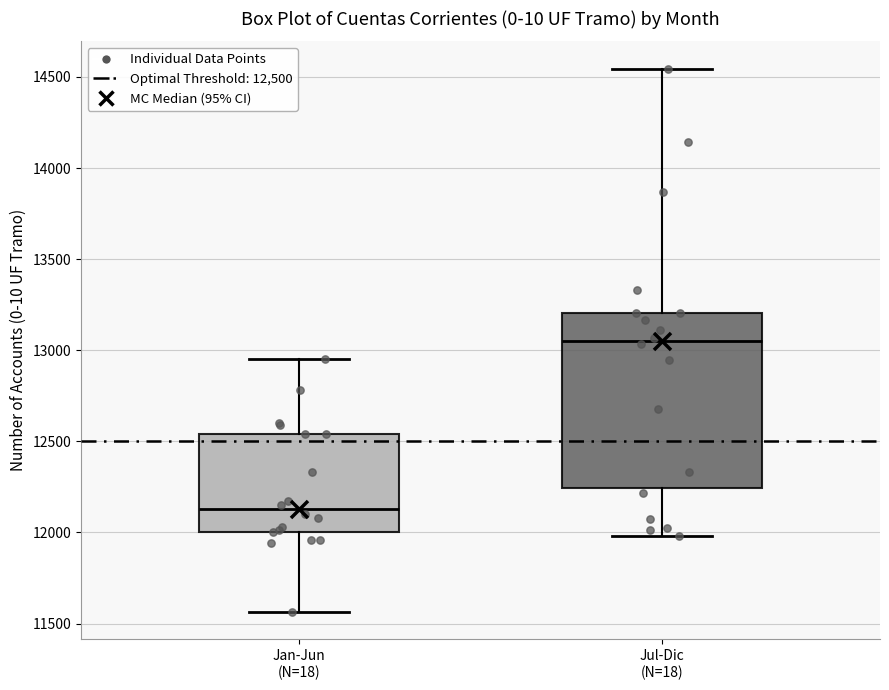

Where is the upper edge of the box for Jul-Dic (N=18) on the y-axis? The values are not printed on the chart, so give them approximately, as read against the axis.

13200